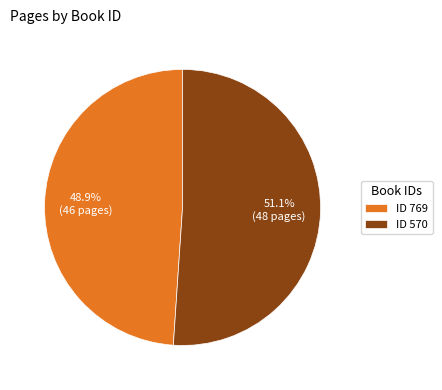

Between ID 769 and ID 570, which is larger?

ID 570